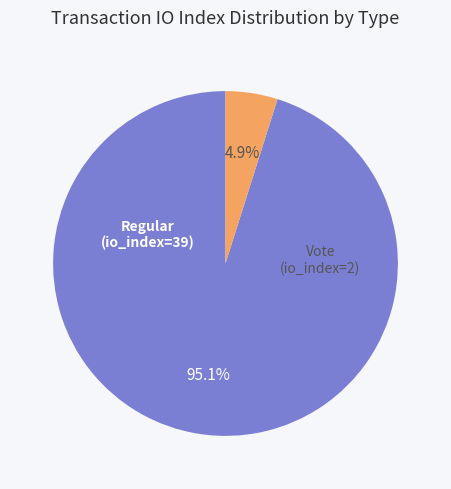

Rank the categories by value from highest to lowest.

Regular (io_index=39), Vote (io_index=2)